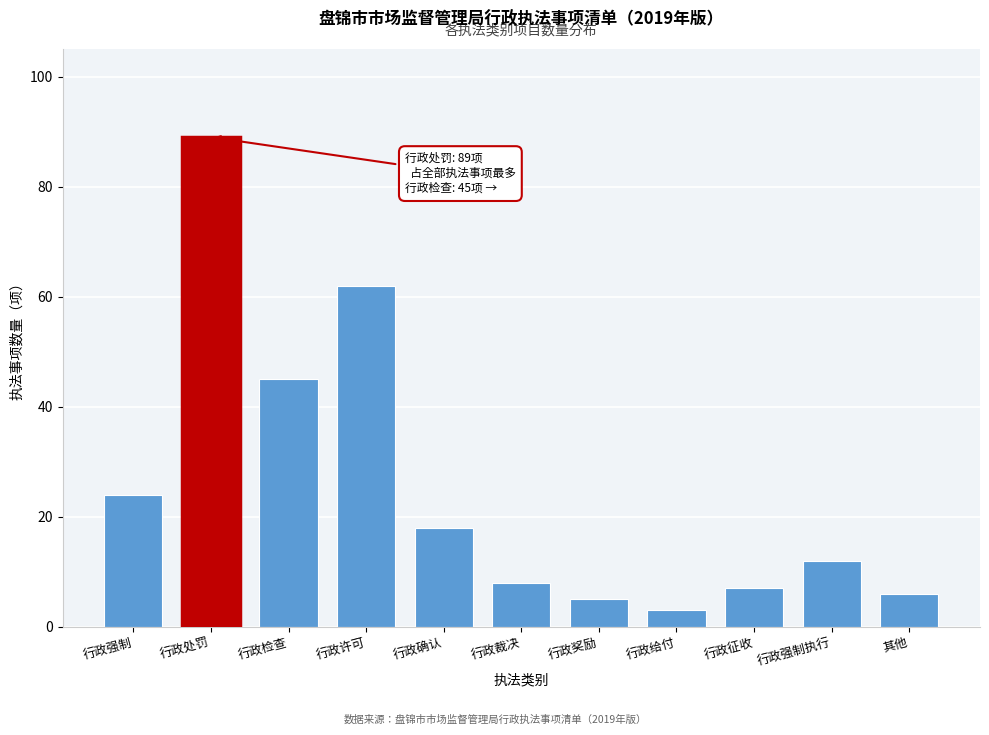

Reading right to left, list all the values displayed in this chart.

其他=6	行政强制执行=12	行政征收=7	行政给付=3	行政奖励=5	行政裁决=8	行政确认=18	行政许可=62	行政检查=45	行政处罚=89	行政强制=24